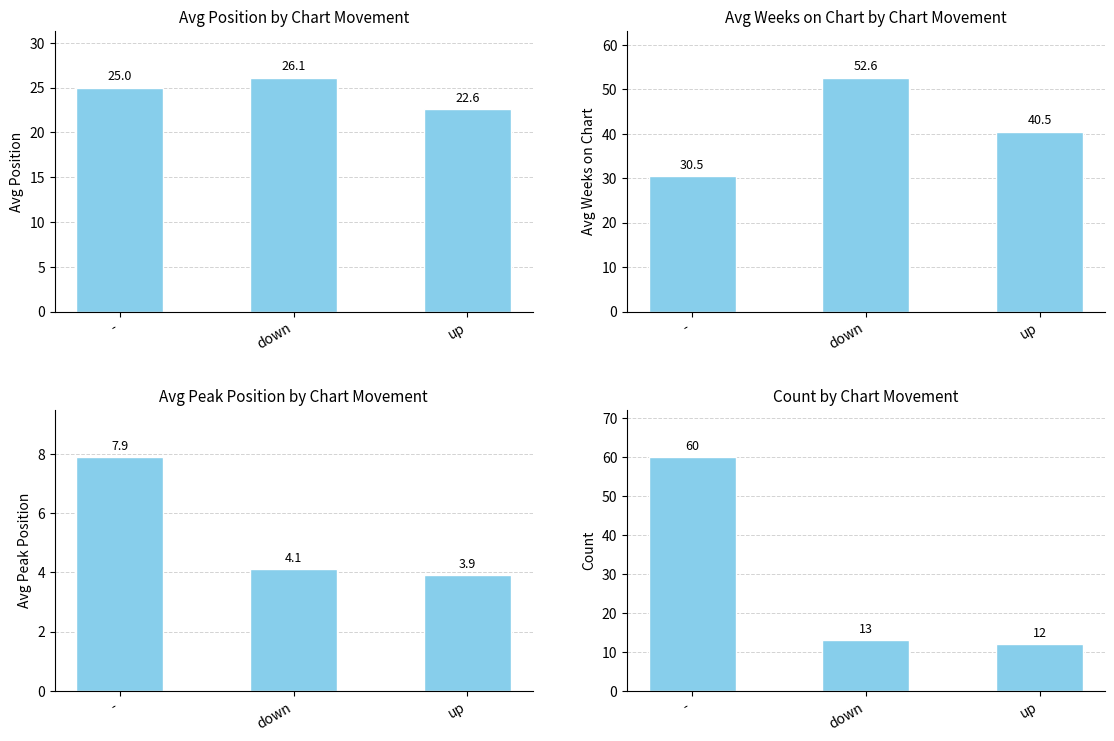

What is the difference between the Count values at down and up?

1.0